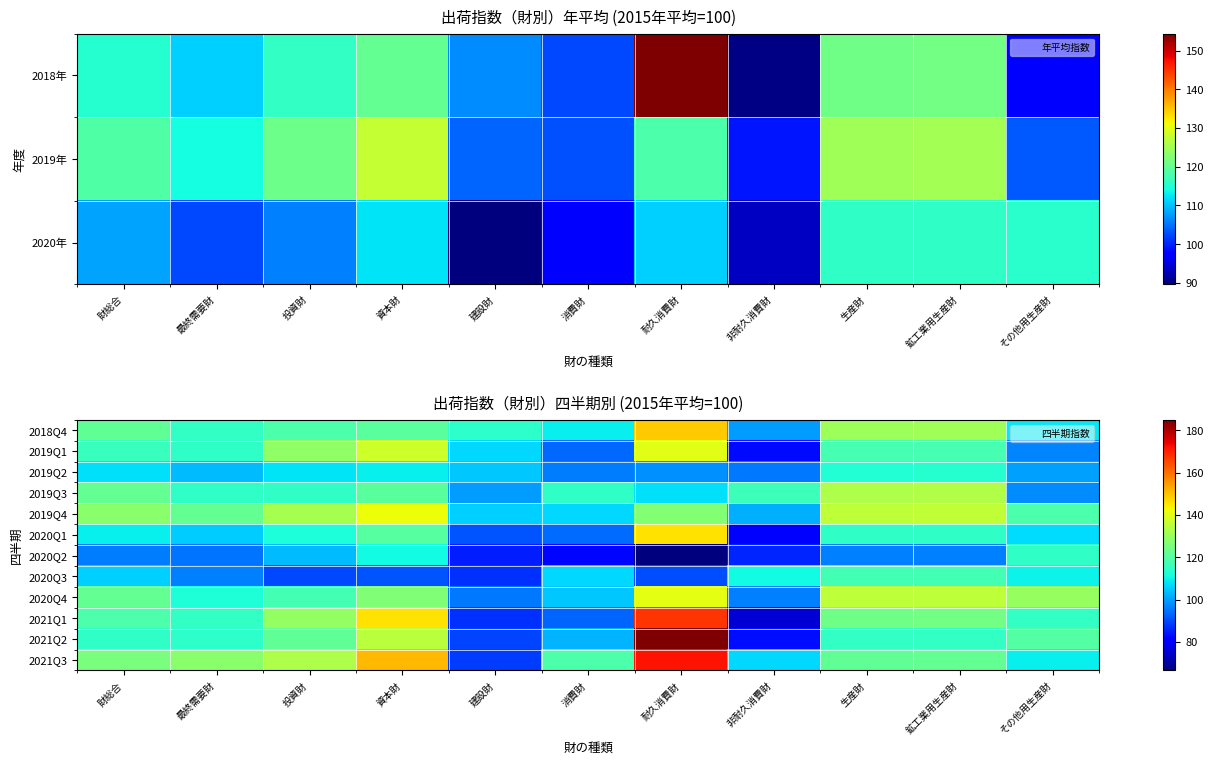

What is the spread (max minus min) of values at 最終需要財?

32.6